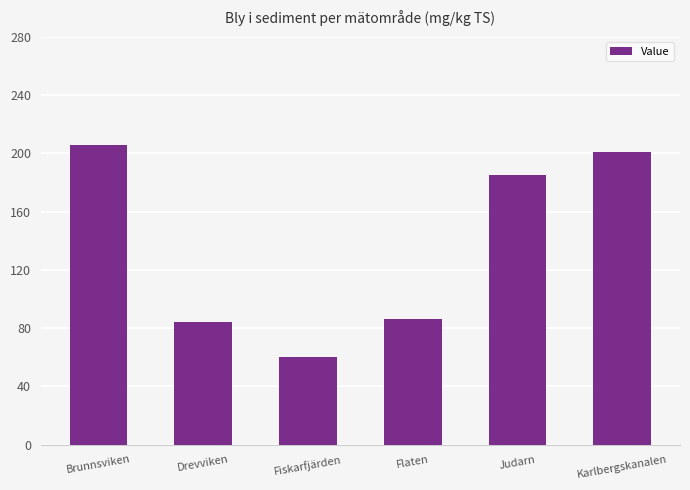

What position from the left is Flaten?

4